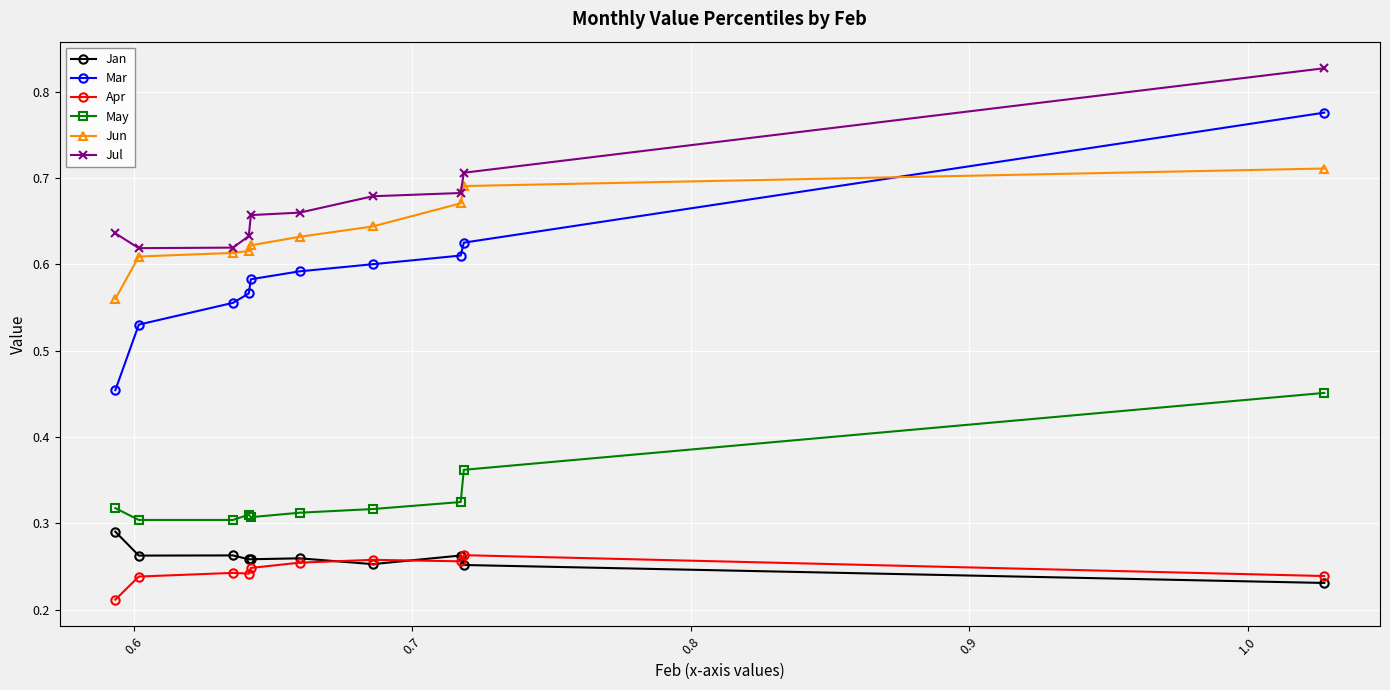

At how many categories does at least one series exceed 0?

10